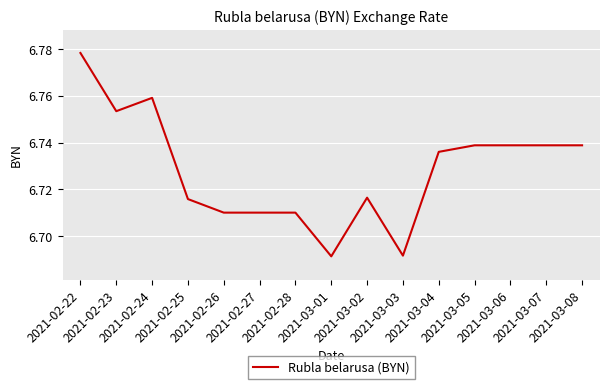

What is the difference between the maximum and minimum values?

0.1